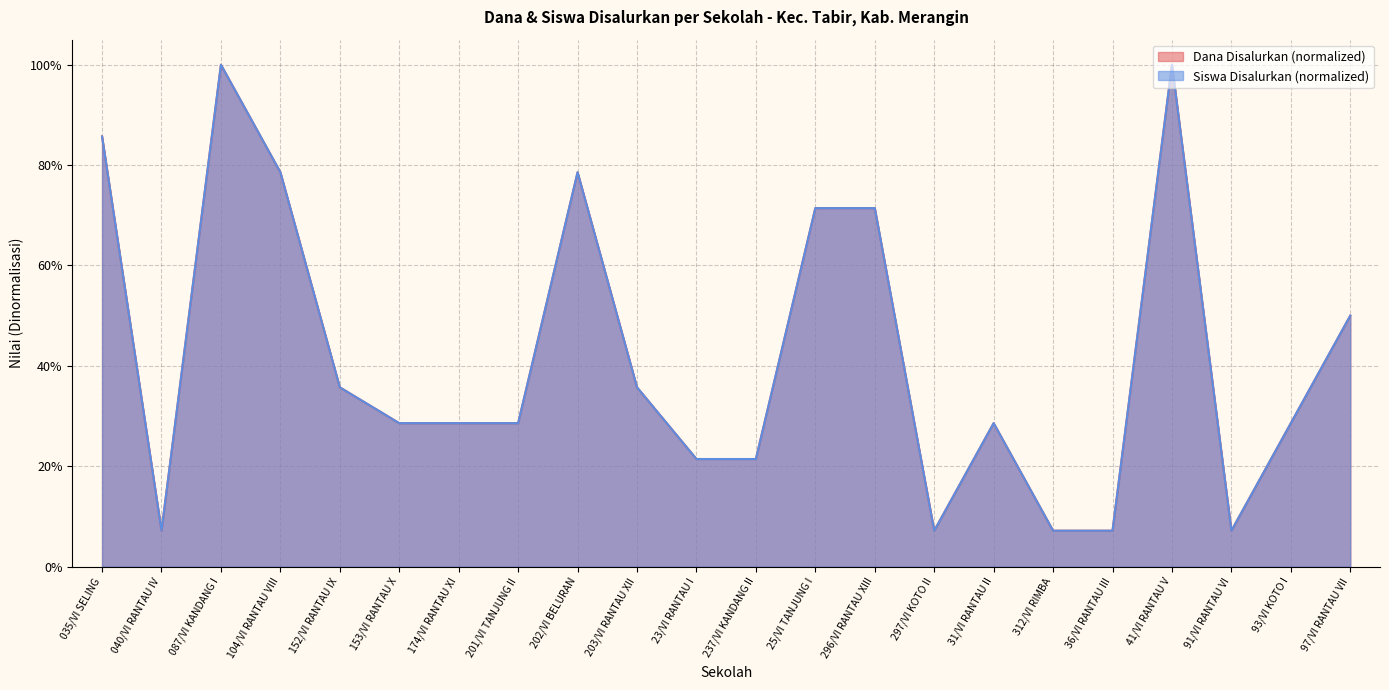

At which category does Dana Disalurkan reach its first local valley?

040/VI RANTAU IV